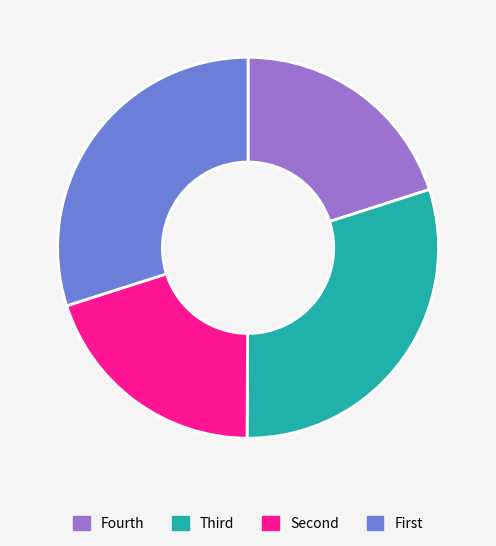

How many slices are in this pie chart?

4